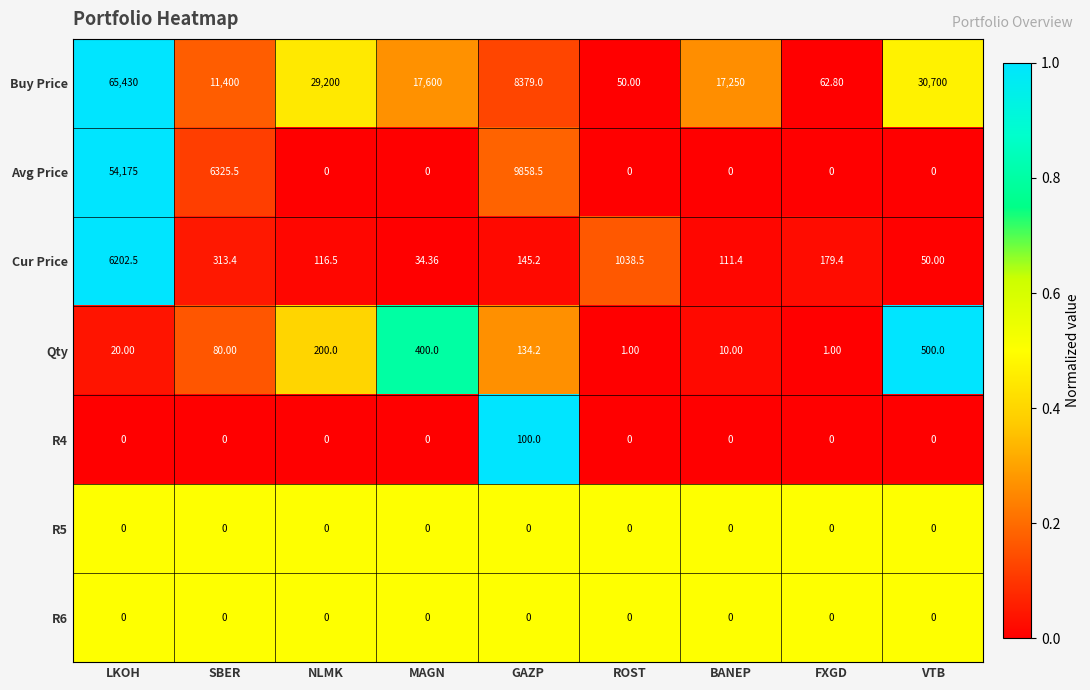

Count the number of data series in this chart.

7